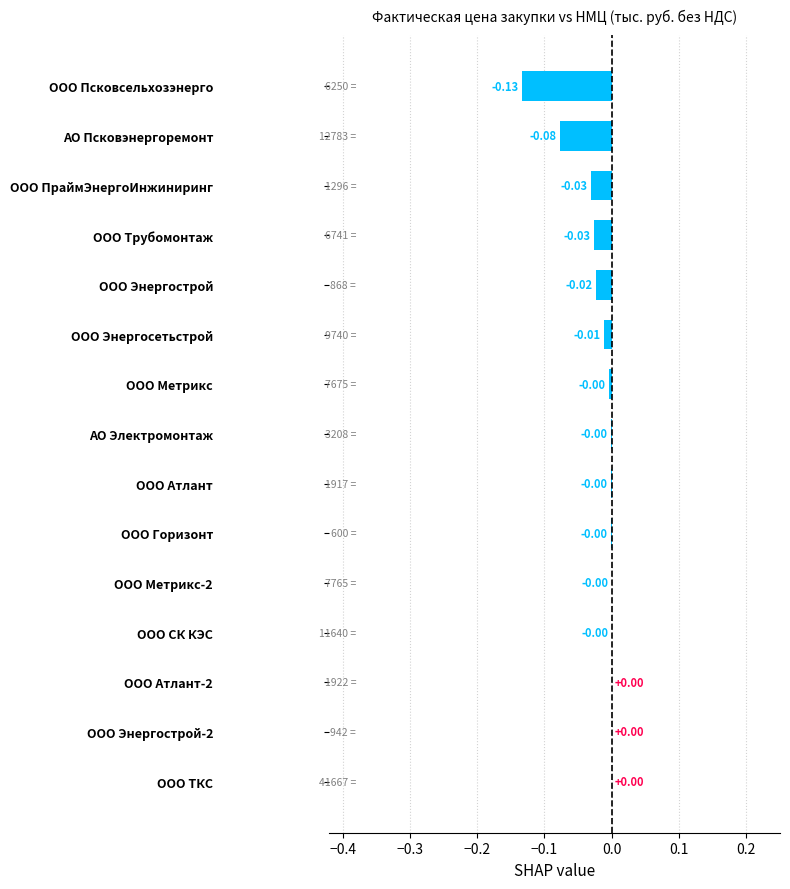

What is the sum of all values?

-0.3